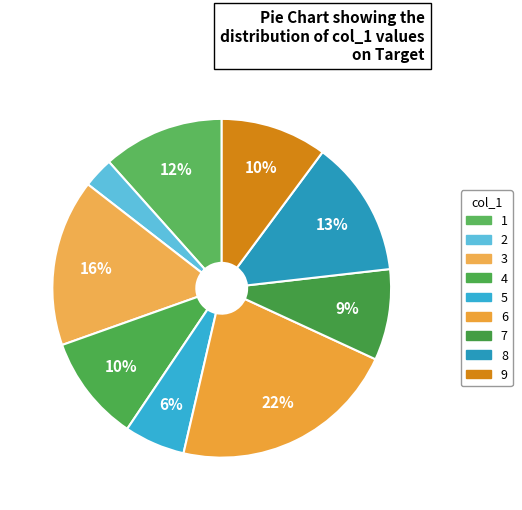

Is there any slice that represents more than half of the pie?

No